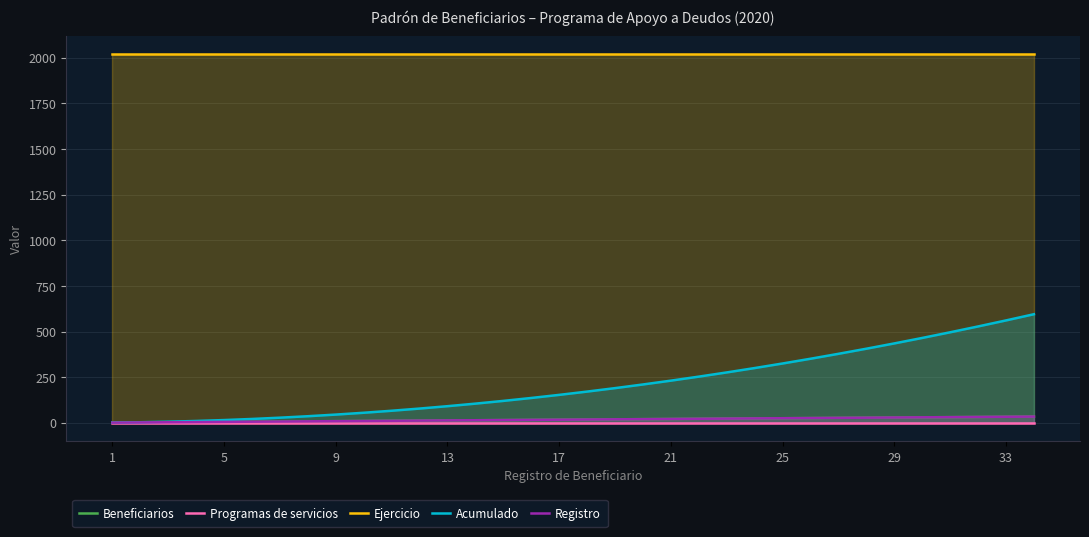

What is the difference between the maximum and minimum values in the Registro series?

33